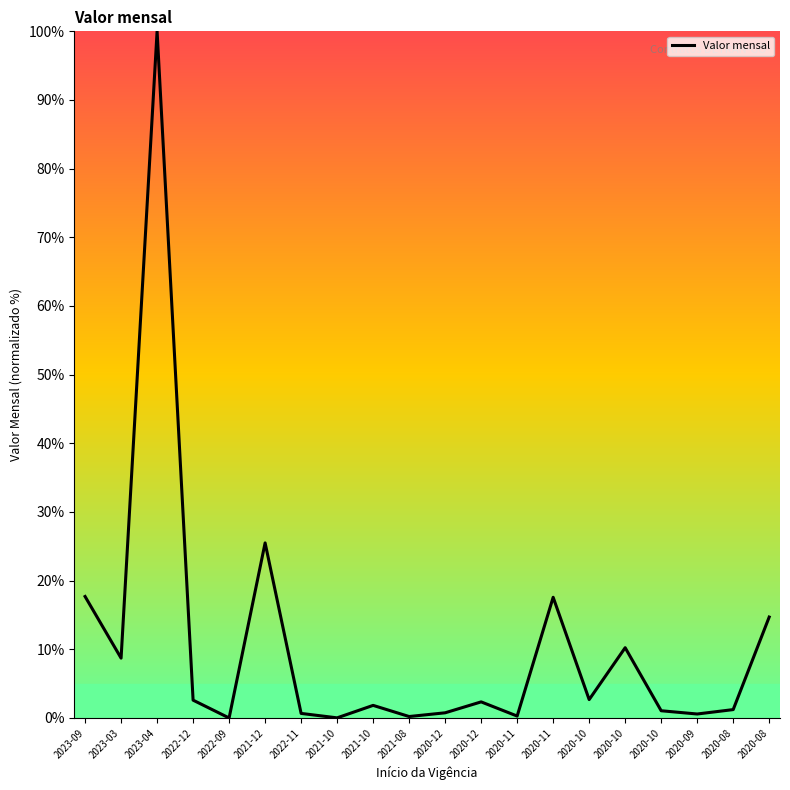

How many lines are shown in the chart?

1